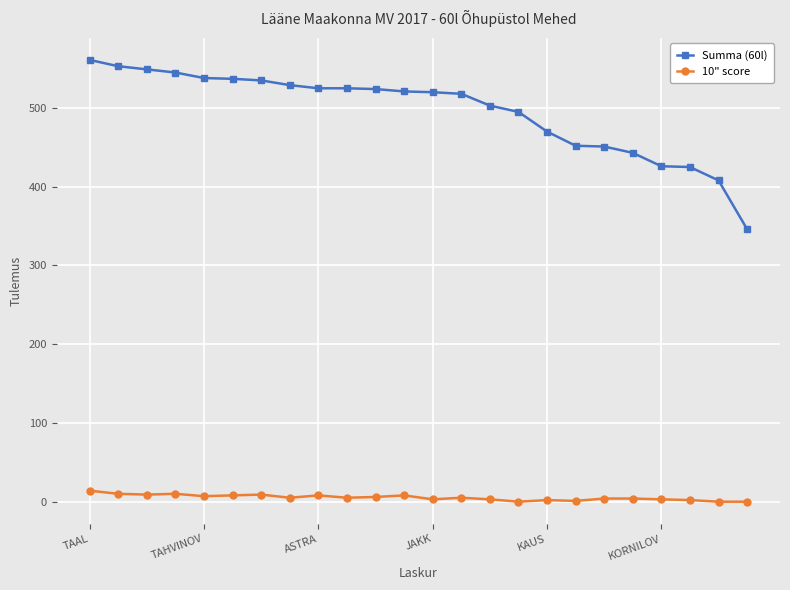

Which series has the largest total across all categories?

Summa (60l)